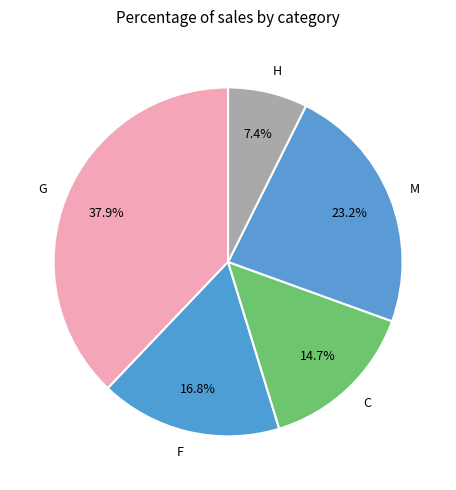

Which slice is the largest?

G